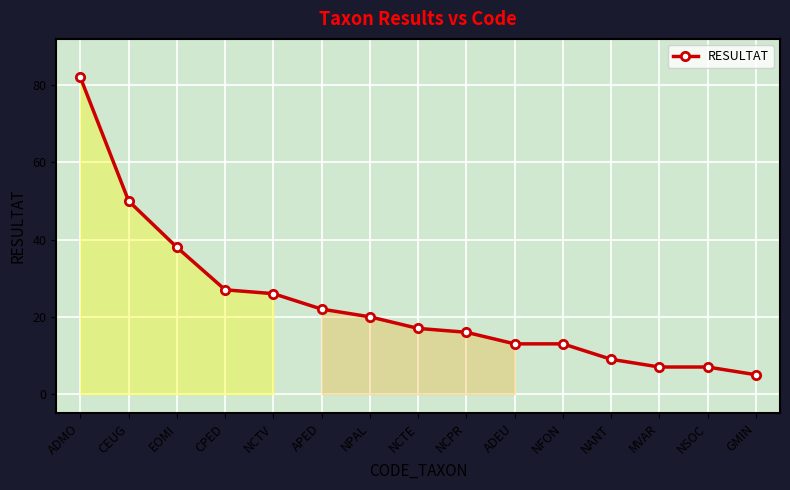

What is the label of the 5th point from the left?

NCTV